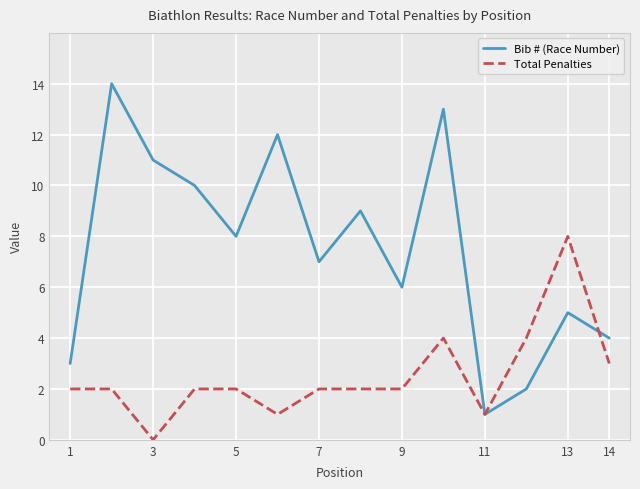

What are all the series names shown in the legend?

Bib # (Race Number), Total Penalties